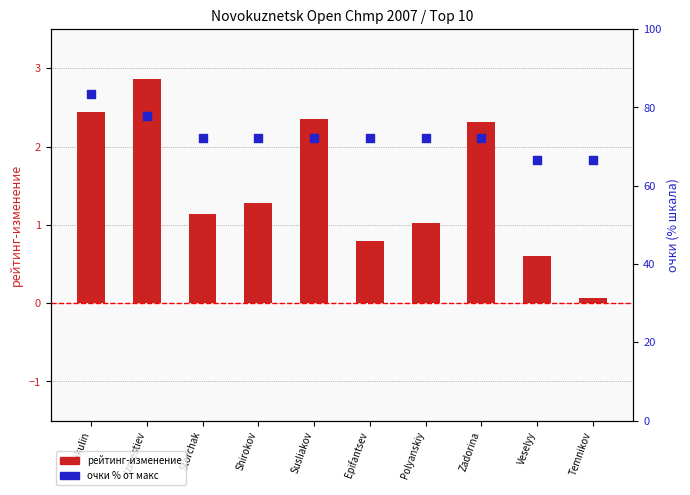

Which series reaches the minimum Y coordinate?

рейтинг-изменение (bar)